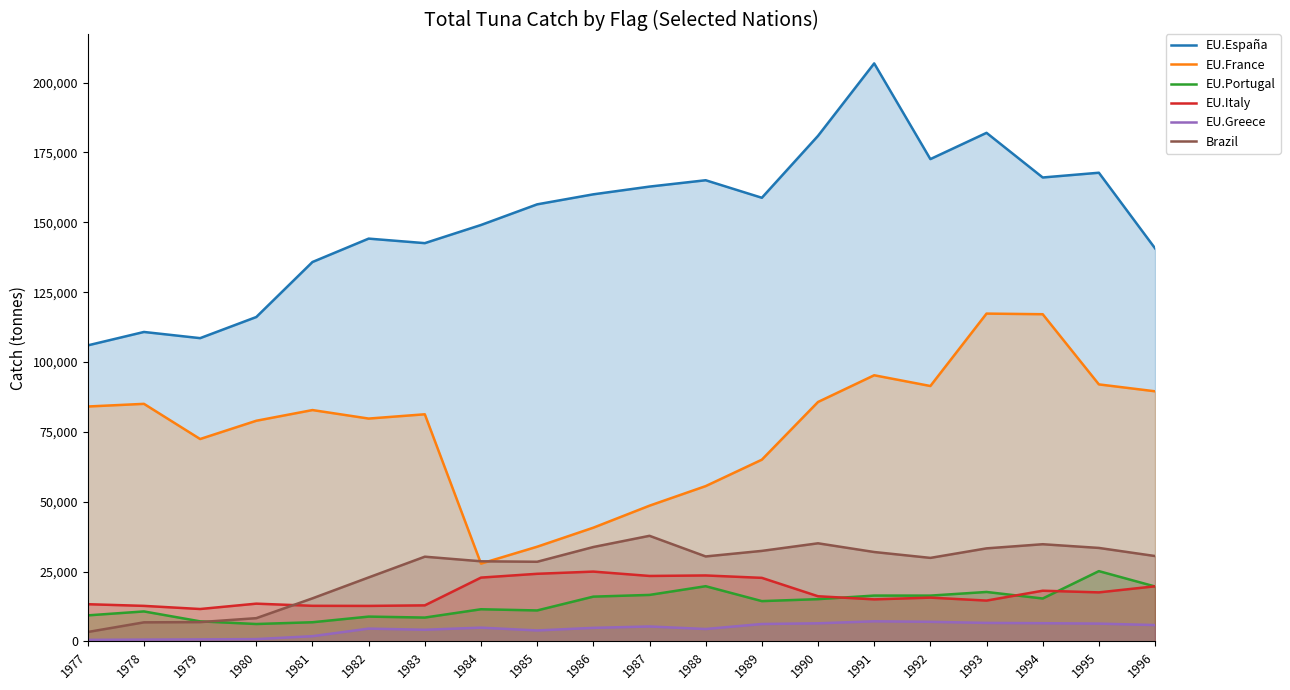

At which category does Brazil reach its first local peak?

1983